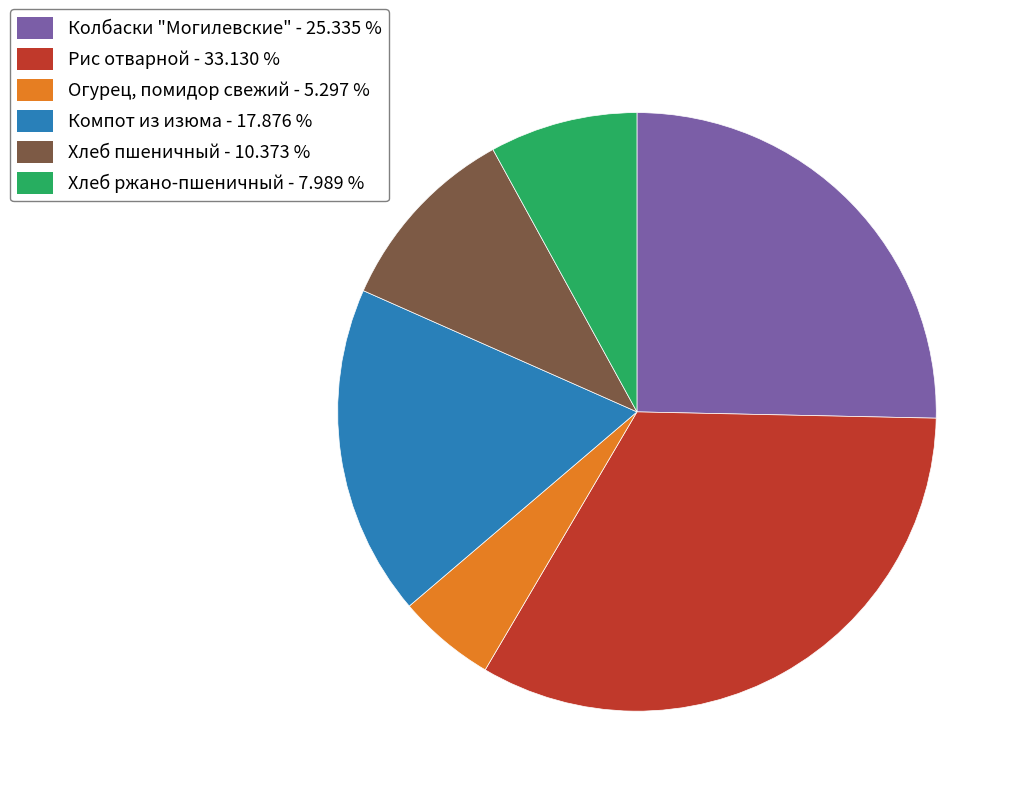

How many slices are in this pie chart?

6